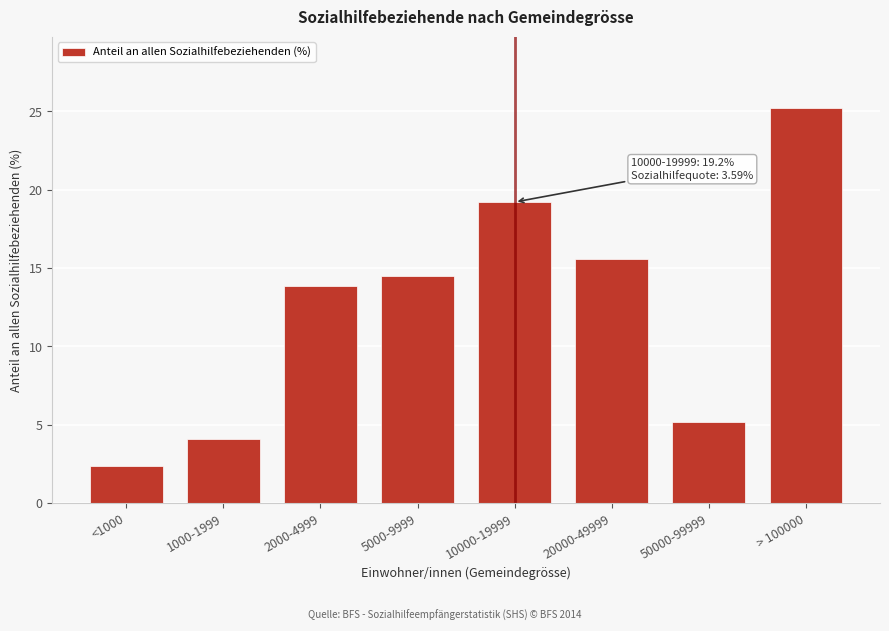

Reading left to right, what are all the values shown in this chart?

<1000=2.4	1000-1999=4.1	2000-4999=13.8	5000-9999=14.5	10000-19999=19.2	20000-49999=15.6	50000-99999=5.2	> 100000=25.2